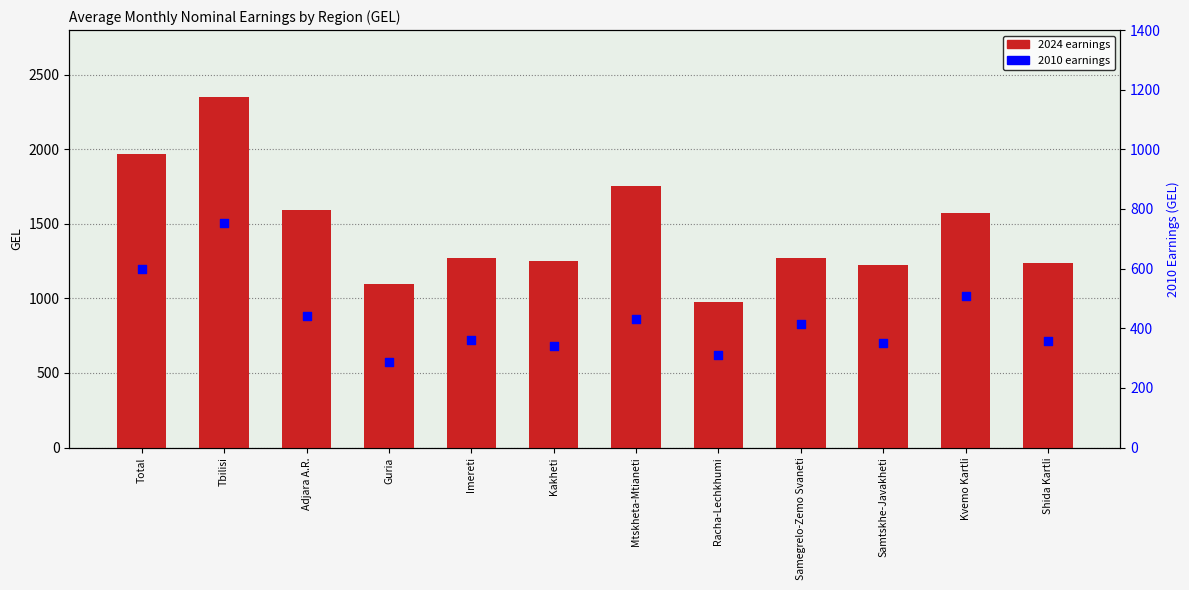

At how many categories does at least one series exceed 1221?

10